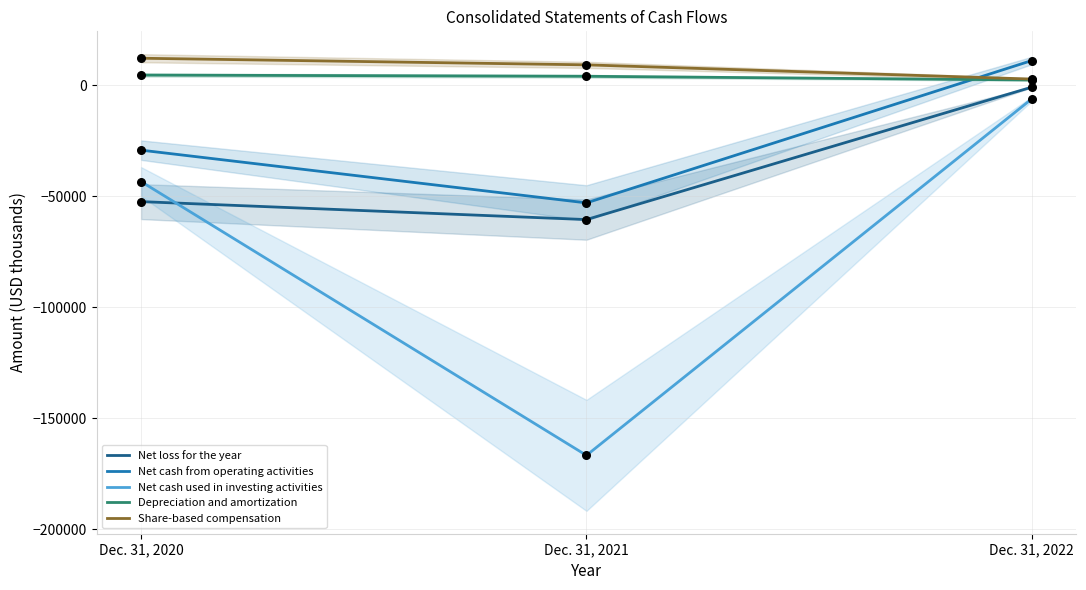

What are all the series names shown in the legend?

Net loss for the year, Net cash from operating activities, Net cash used in investing activities, Depreciation and amortization, Share-based compensation